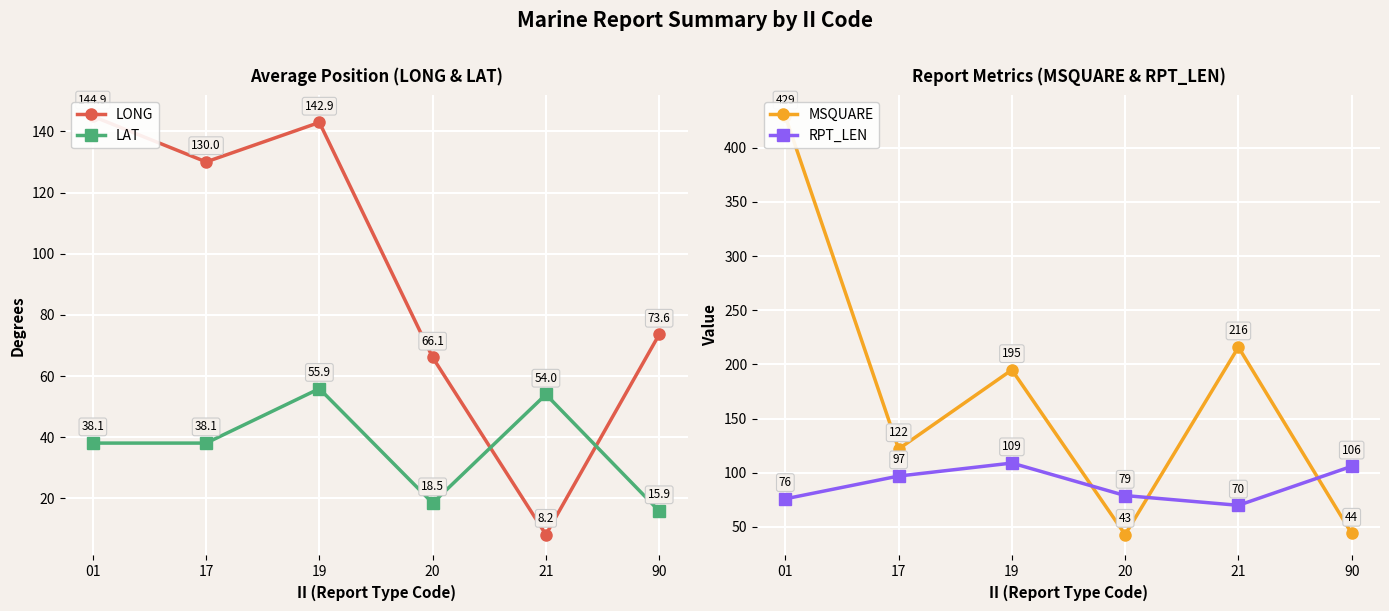

Where is LONG nearest to the value 76?

90